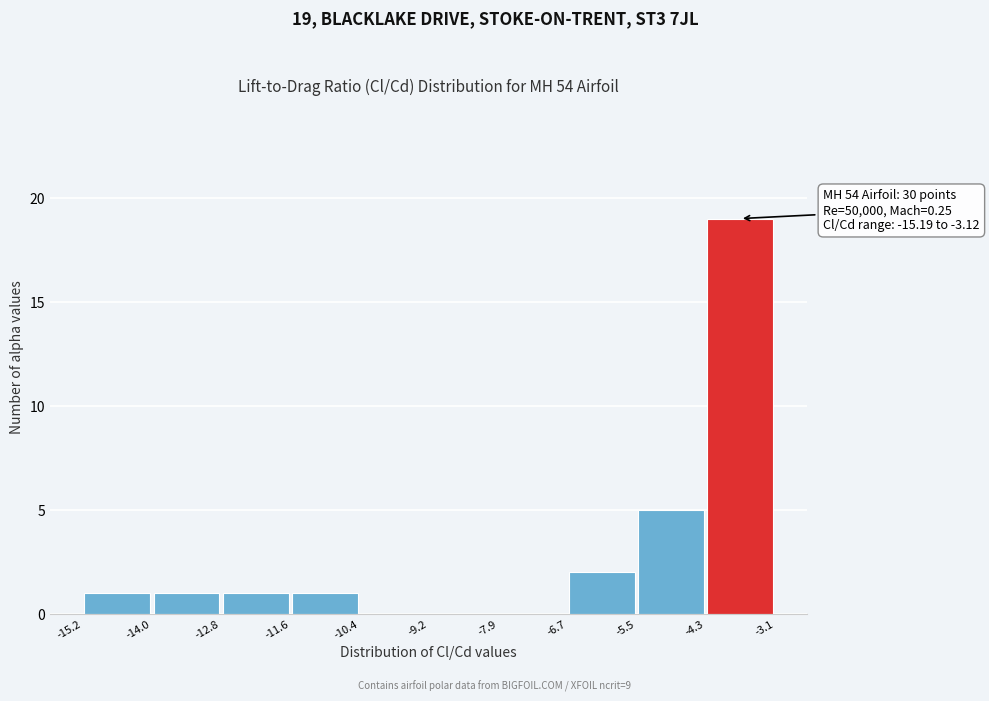

Which range on the x-axis has the tallest bar?

-4.3 to -3.1